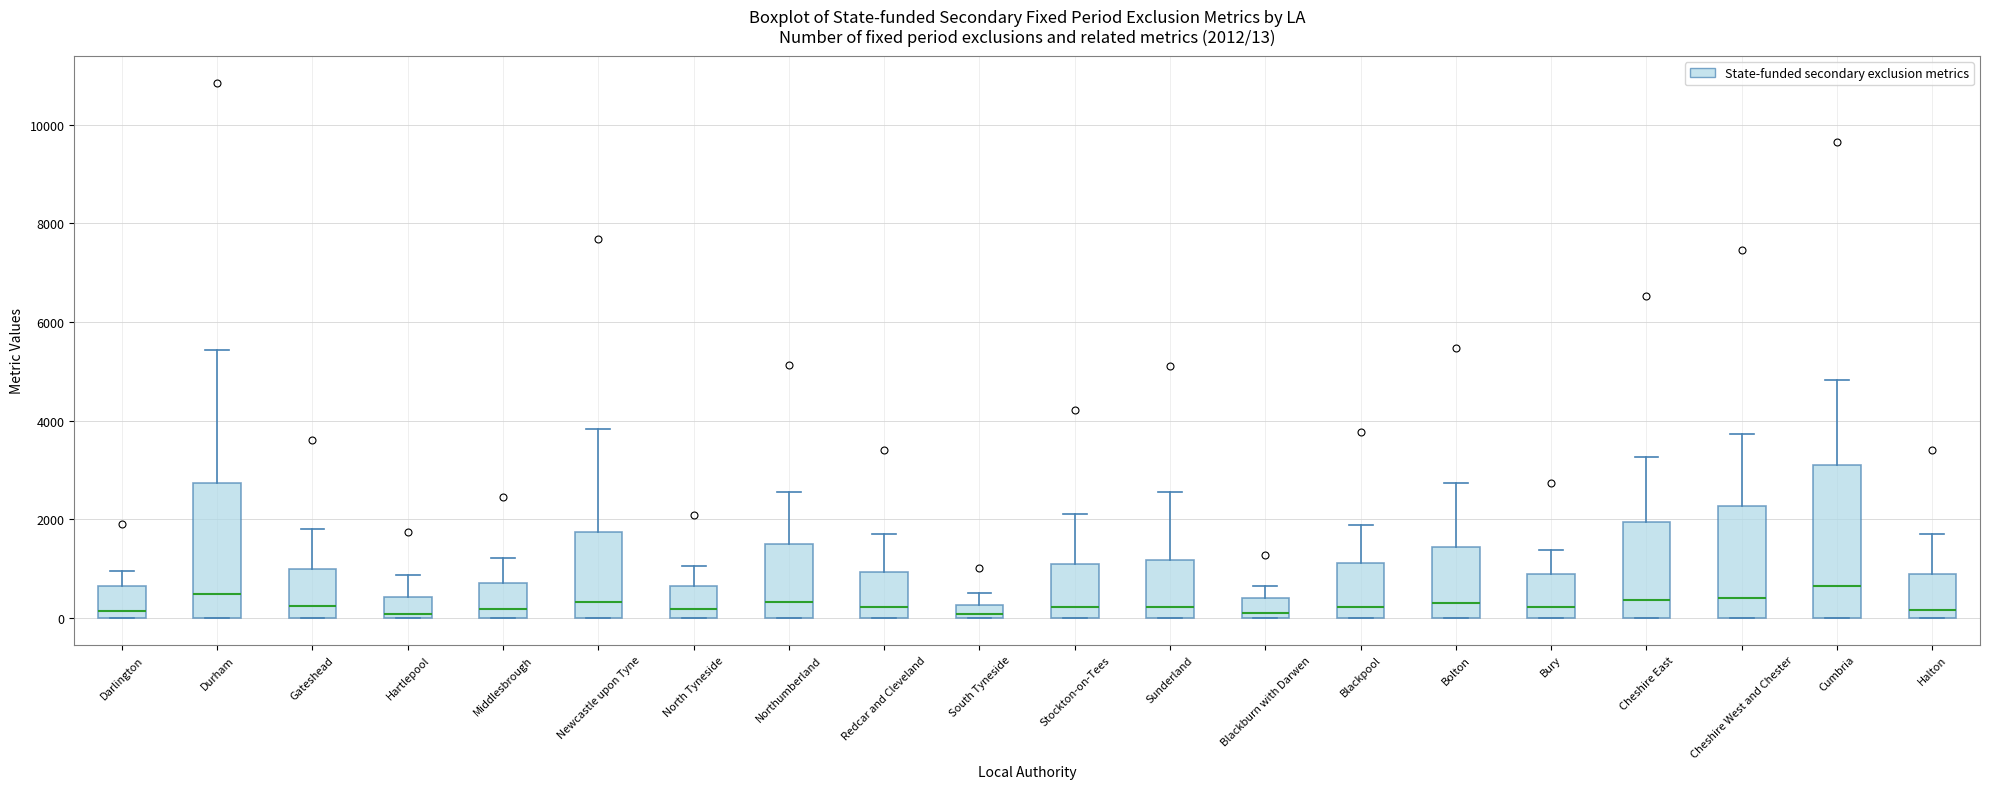

Which box is the tallest, from its lower edge to its upper edge?

Cumbria